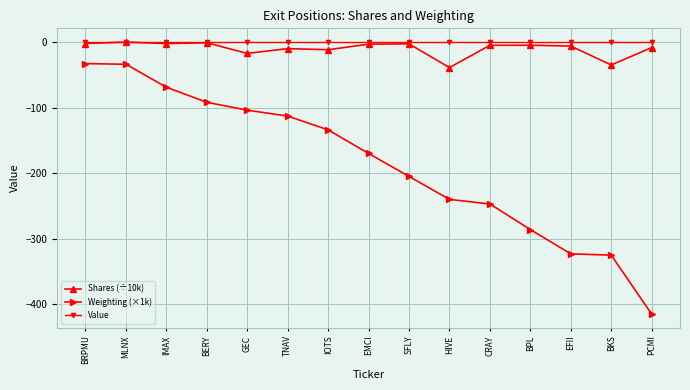

True or false: Value and Weighting (×1k) cross at least once.

False